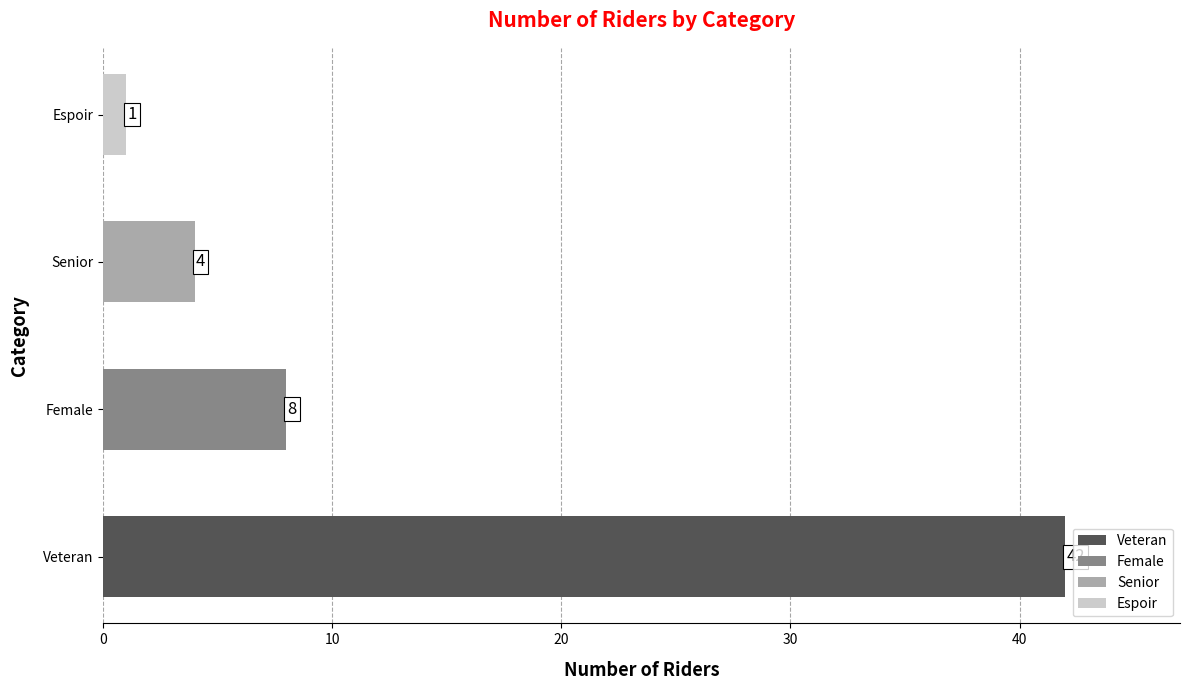

What is the average value?

14